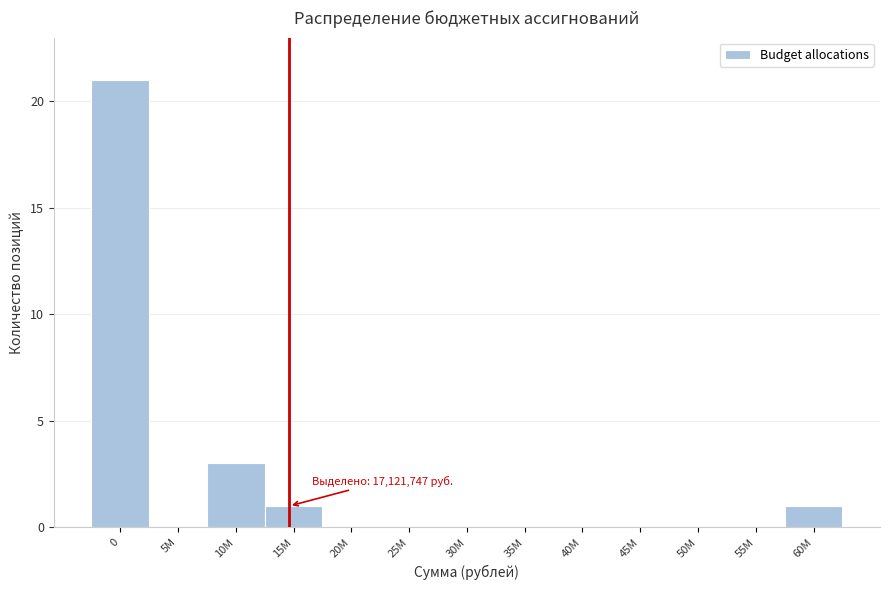

Reading right to left, extract all data points from this chart.

60M=1	55M=0	50M=0	45M=0	40M=0	35M=0	30M=0	25M=0	20M=0	15M=1	10M=3	5M=0	0=21